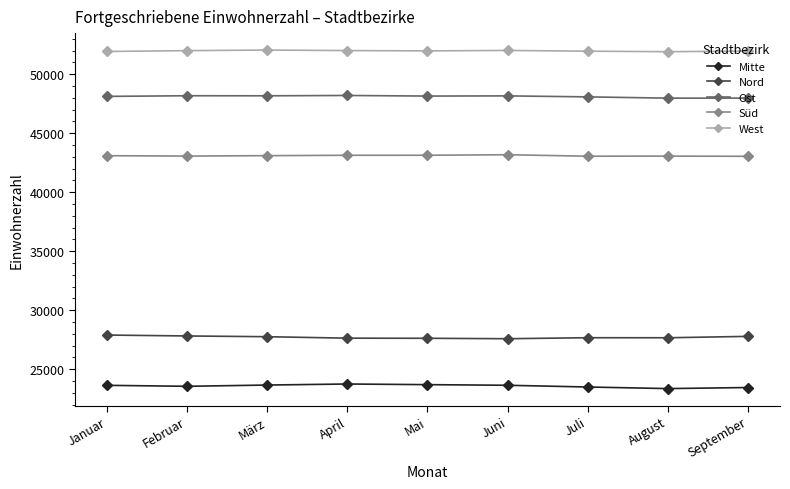

What is the maximum value shown in the chart?

52046